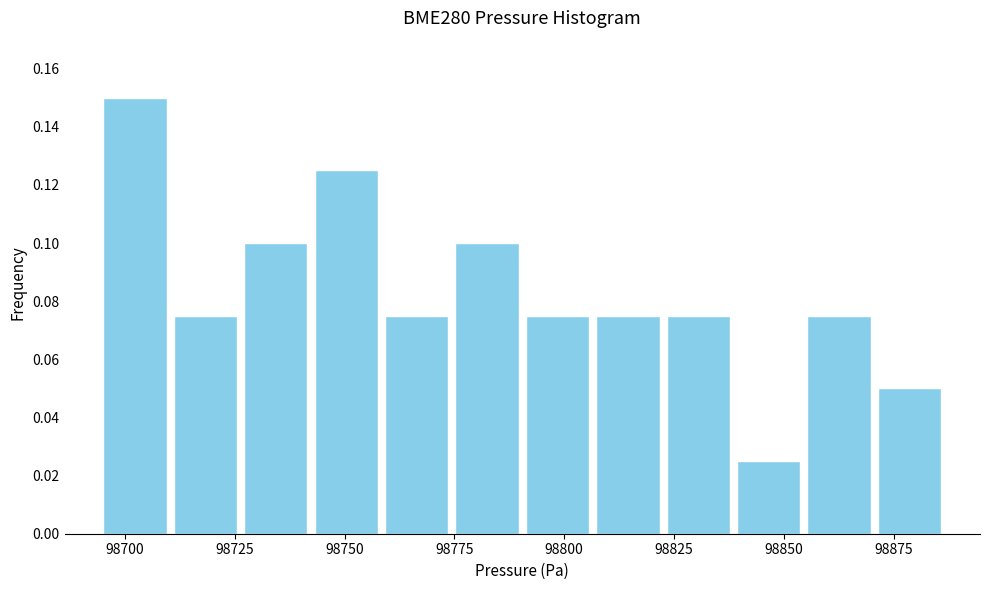

Read against the x-axis, roughly where is the centre of the tallest bar?

98700